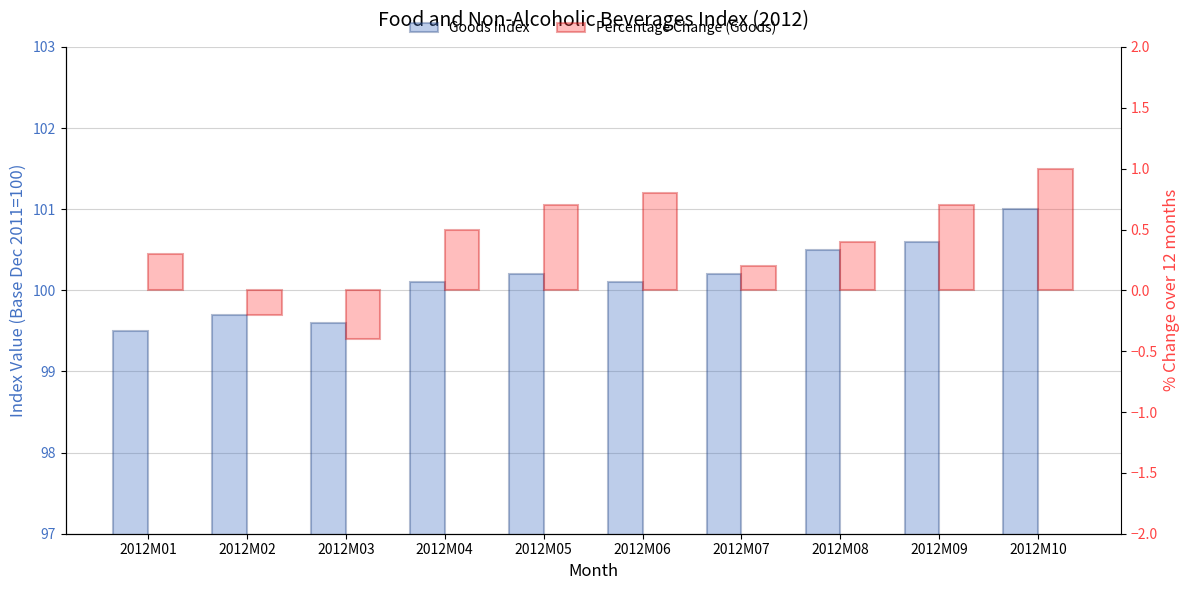

What is the spread (max minus min) of values at 2012M05?

99.5